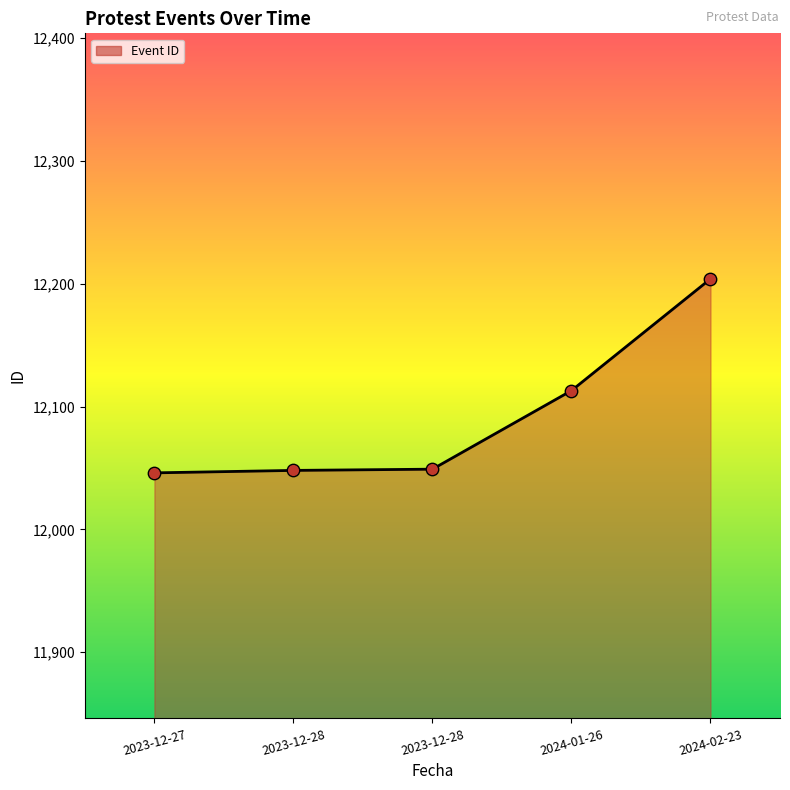

Approximately how many times larger is the value at 2023-12-28 compared to 2024-02-23?

1.0